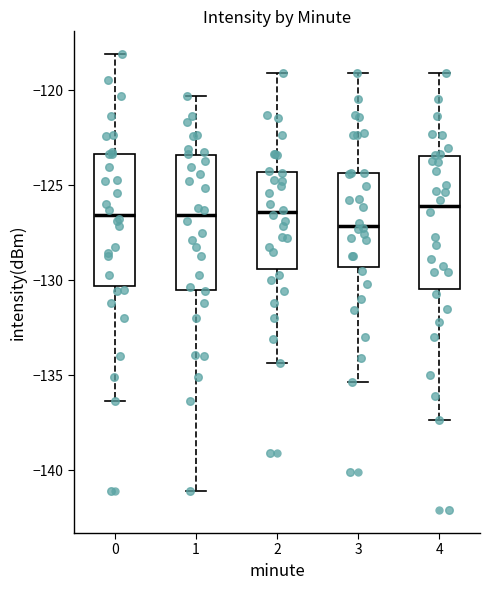

Where is the upper edge of the box at x = 2 on the y-axis? The values are not printed on the chart, so give them approximately, as read against the axis.

-124.5